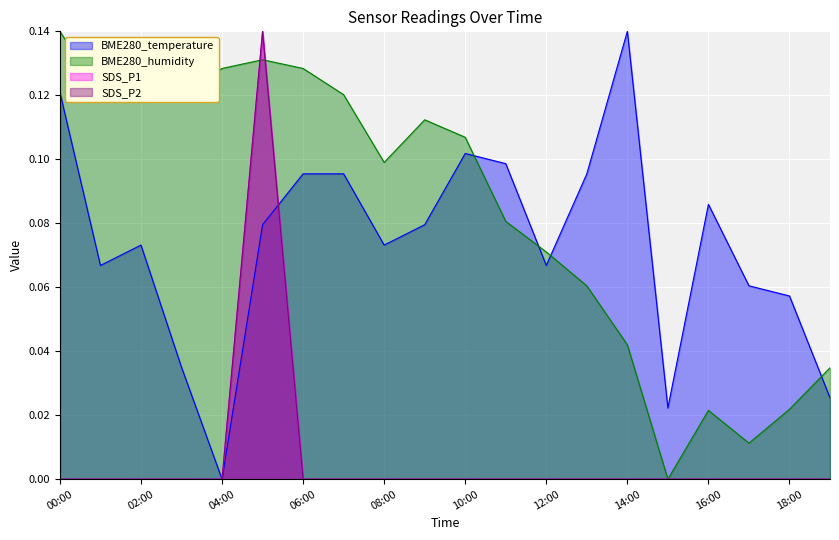

Between which two adjacent categories do BME280_temperature and BME280_humidity first intersect?

10:00 and 11:00